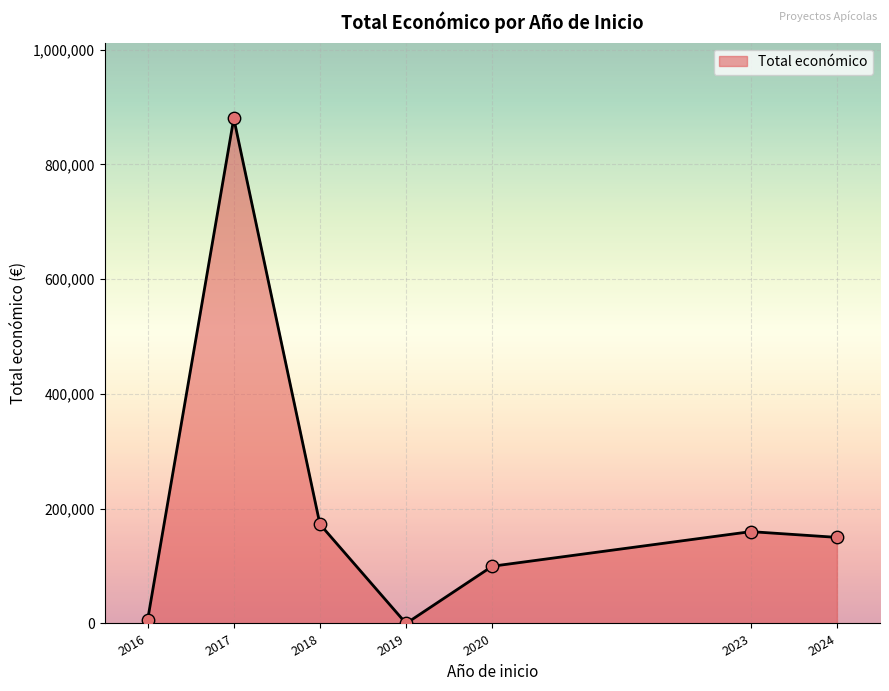

Between 2017 and 2018, which is larger?

2017